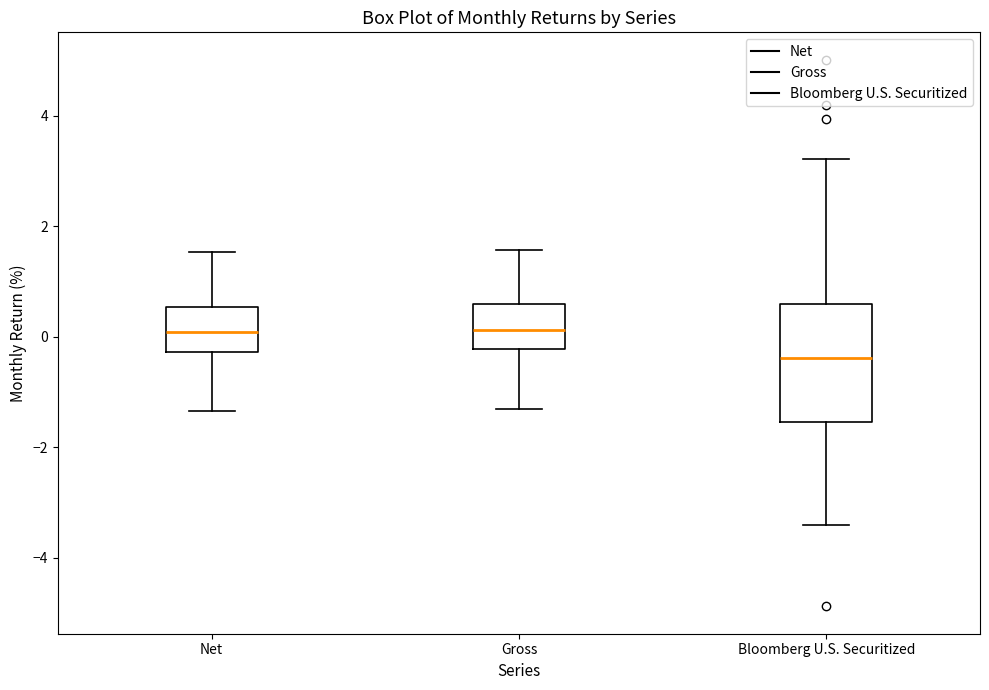

Reading left to right, transcribe this box plot: for each box, give where its median line is, the range the box spans, and where its two whiskers end, as read against the y-axis. The values are not printed on the chart, so give them approximately, as read against the axis.

Net: median 0.0, box -0.2 to 0.6, whiskers -1.4 to 1.6
Gross: median 0.2, box -0.2 to 0.6, whiskers -1.2 to 1.6
Bloomberg U.S. Securitized: median -0.4, box -1.6 to 0.6, whiskers -3.4 to 3.2